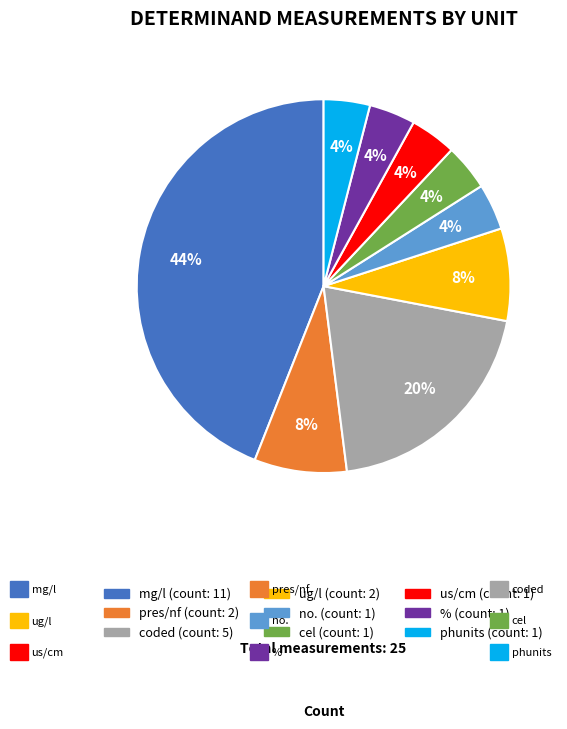

To the nearest percent, what percentage of the pie is no.?

4%